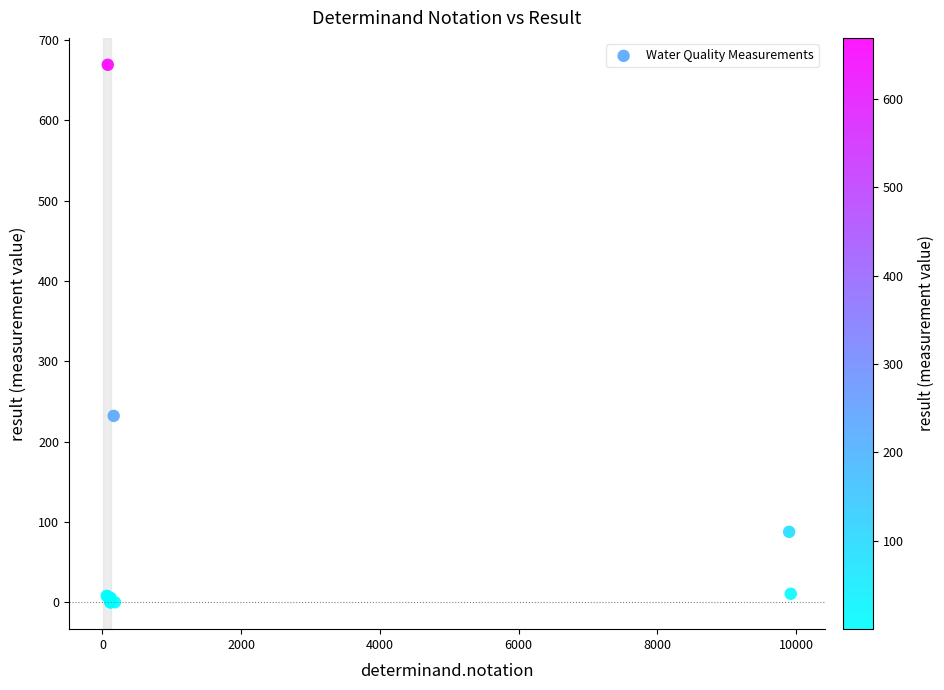

What Y value in the scatter plot is closest to 334?

232.0